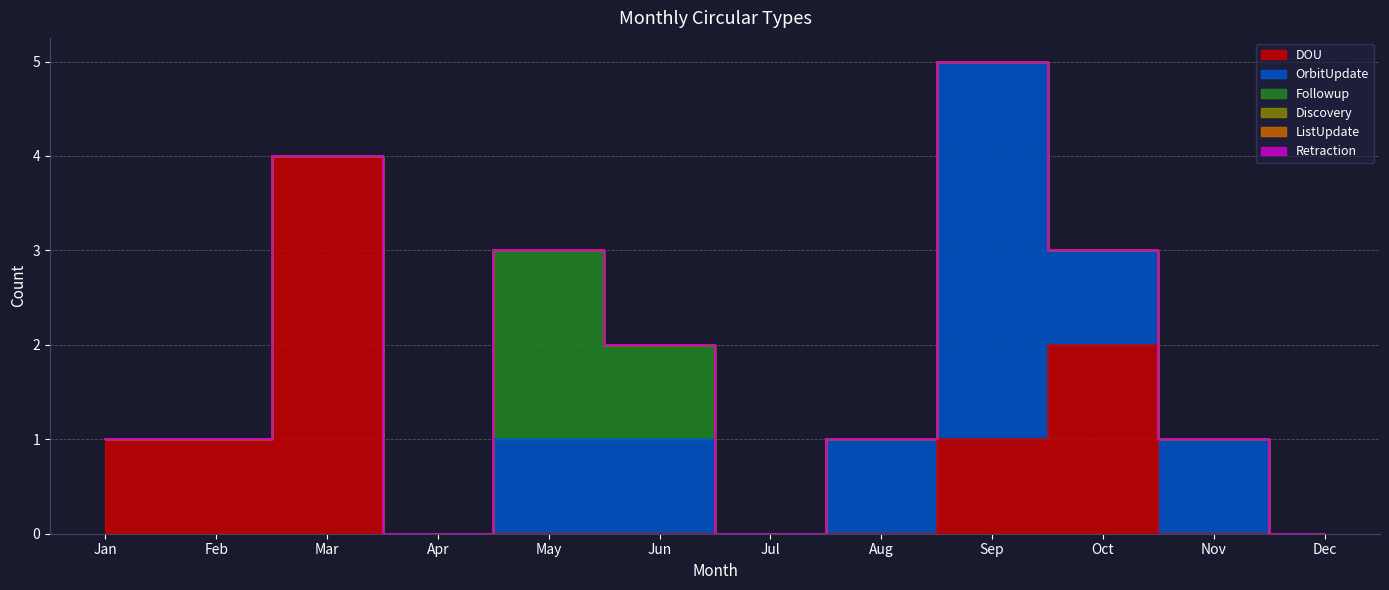

List the series in order of their peak value, lowest first.

Discovery, ListUpdate, Retraction, Followup, DOU, OrbitUpdate